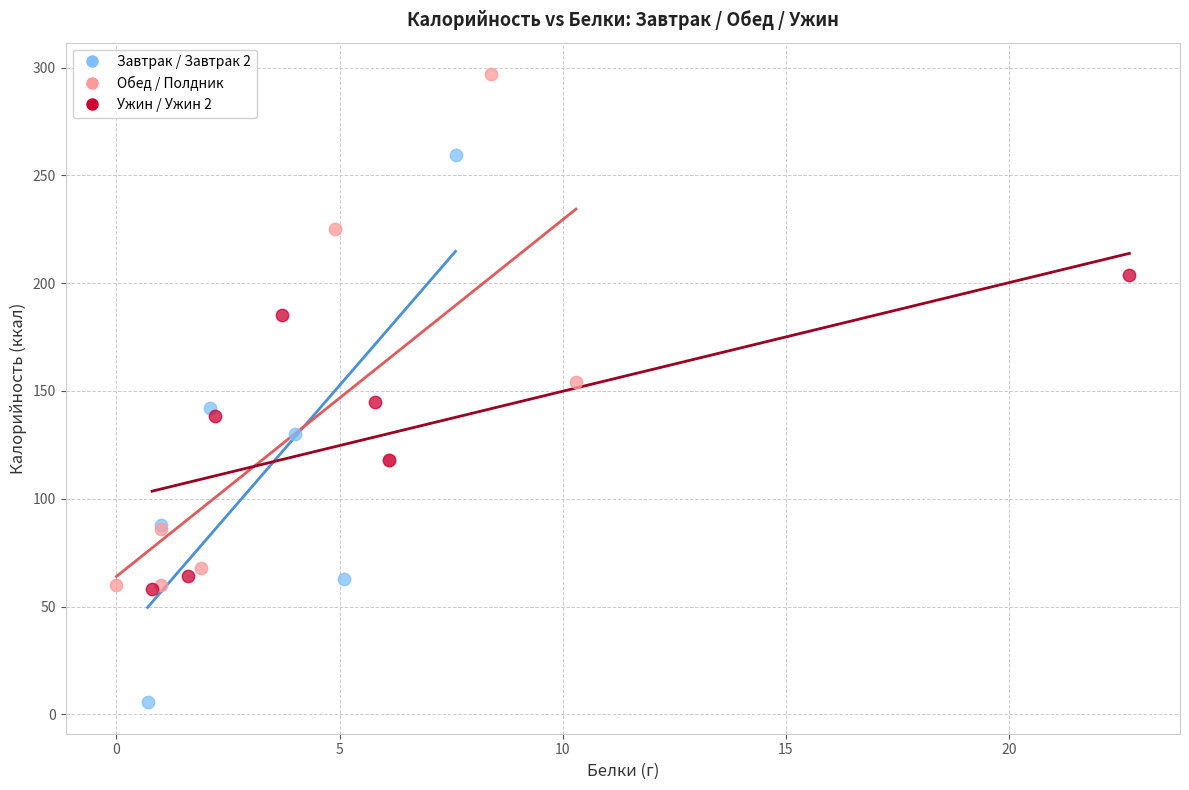

What are all the series names shown in the legend?

Завтрак / Завтрак 2, Обед / Полдник, Ужин / Ужин 2